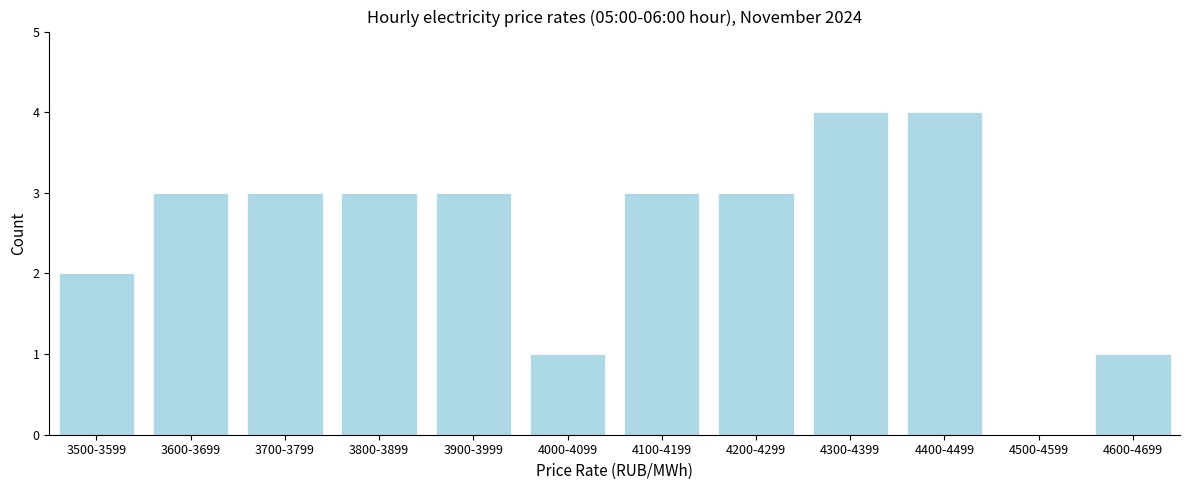

Reading left to right, what are all the values shown in this chart?

3500-3599=2	3600-3699=3	3700-3799=3	3800-3899=3	3900-3999=3	4000-4099=1	4100-4199=3	4200-4299=3	4300-4399=4	4400-4499=4	4500-4599=0	4600-4699=1